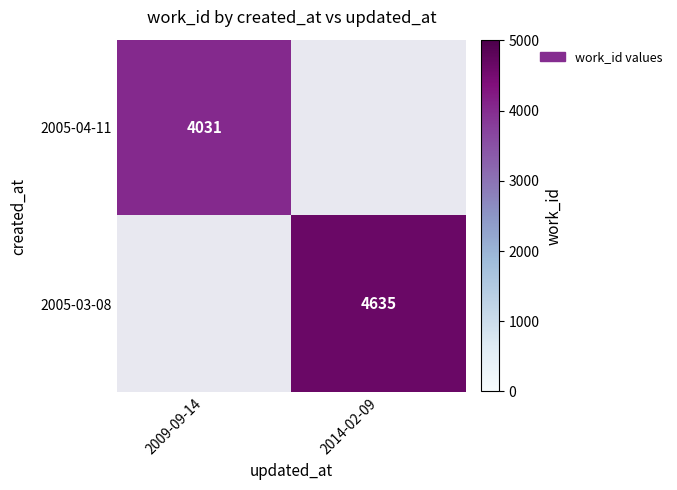

The 2005-04-11 series shows 5414 at 2009-09-14. True or false?

False